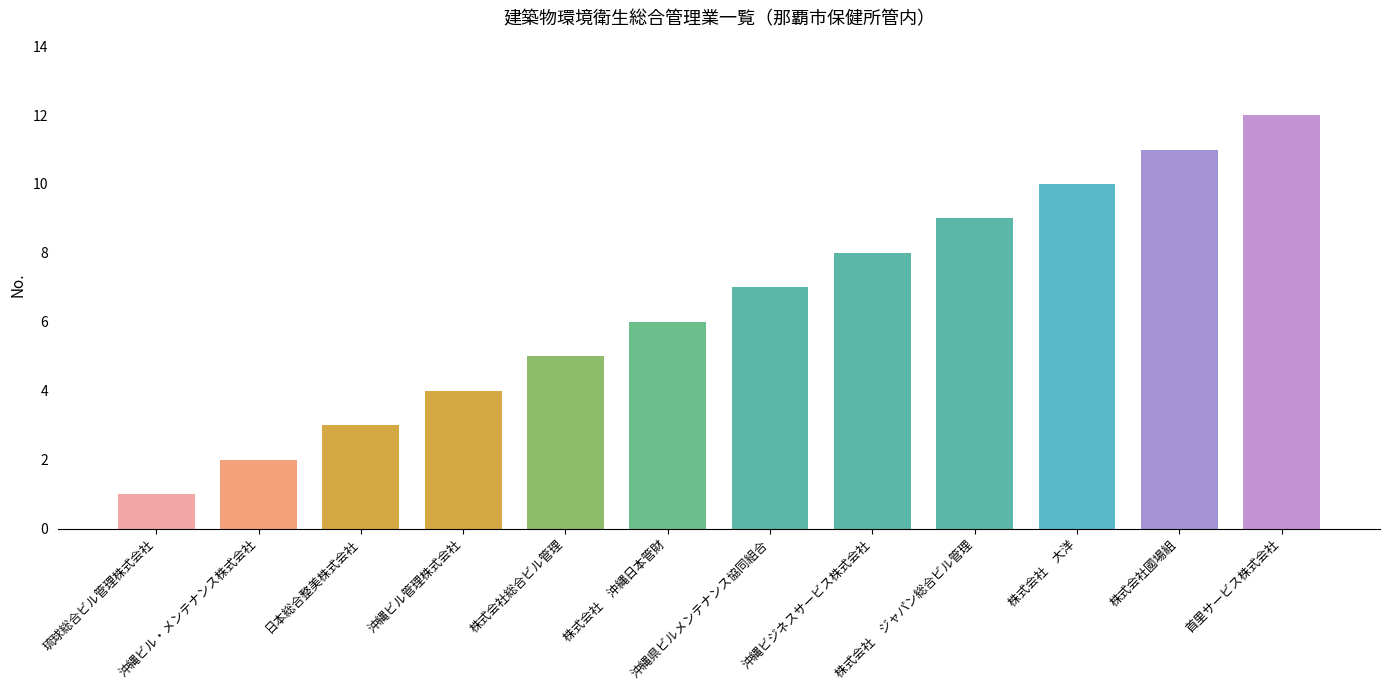

Reading left to right, list all the values displayed in this chart.

1	2	3	4	5	6	7	8	9	10	11	12